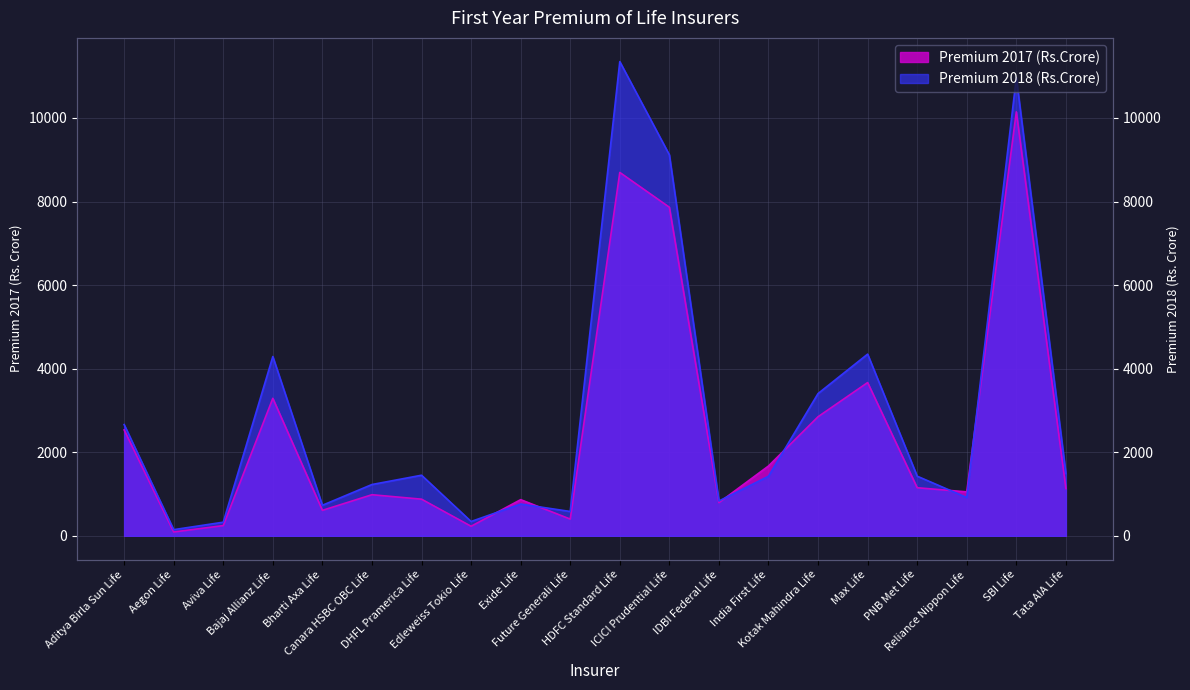

What is the sum of the Premium 2018 (Rs.Crore) values at Reliance Nippon Life and Future Generali Life?

1497.8